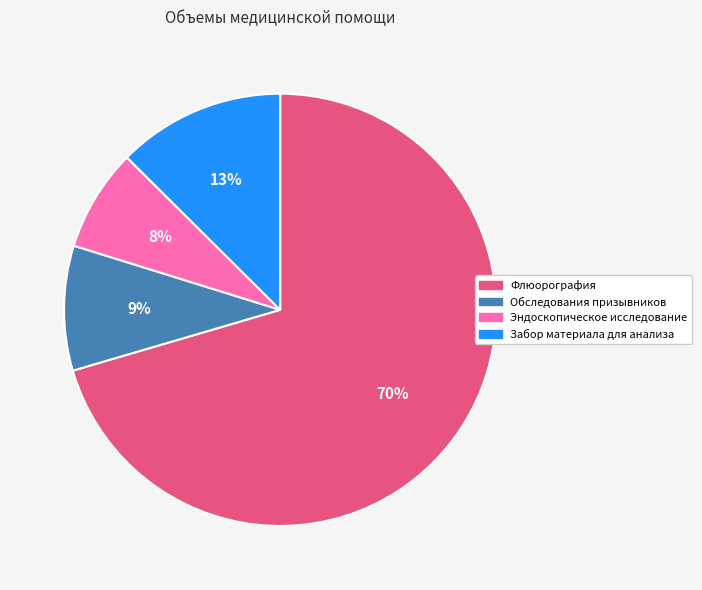

Which category has the smallest portion of the pie?

Эндоскопическое исследование